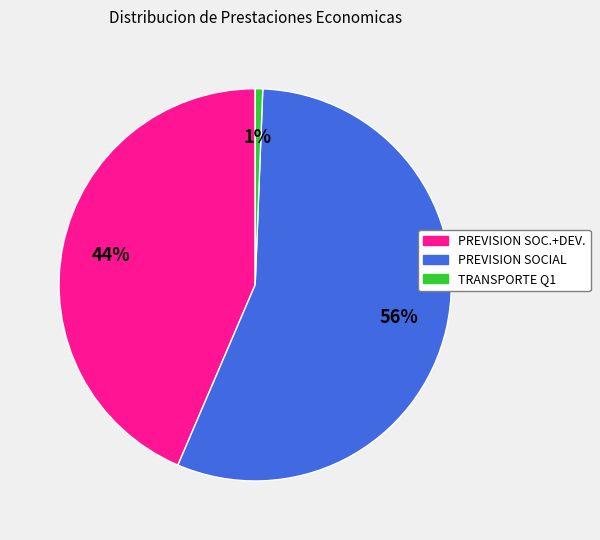

To the nearest percent, what is the average slice percentage?

33%